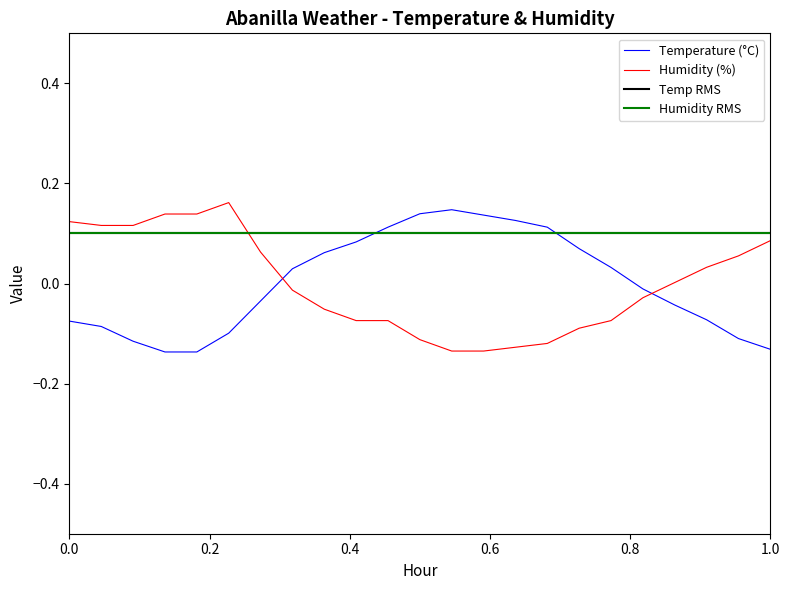

The Humidity (%) series shows 0.1 at 06:00. True or false?

True